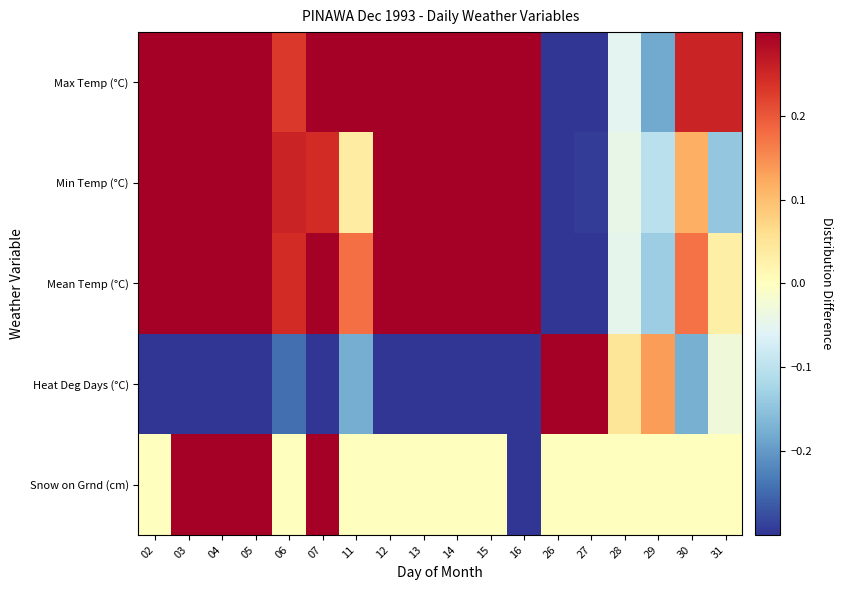

Which series has the largest total across all categories?

Max Temp (°C)